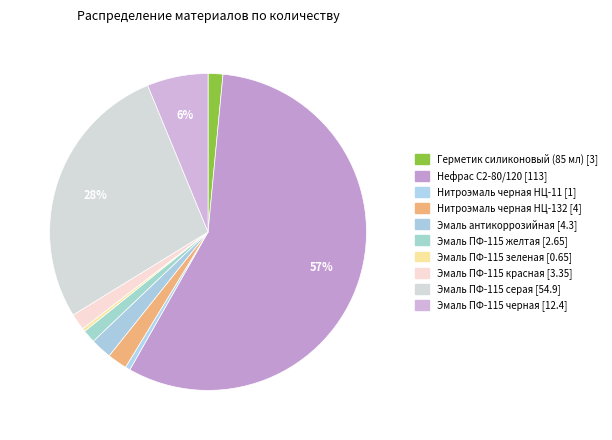

What is the change in value from Эмаль ПФ-115 желтая to Эмаль ПФ-115 зеленая?

-2.0